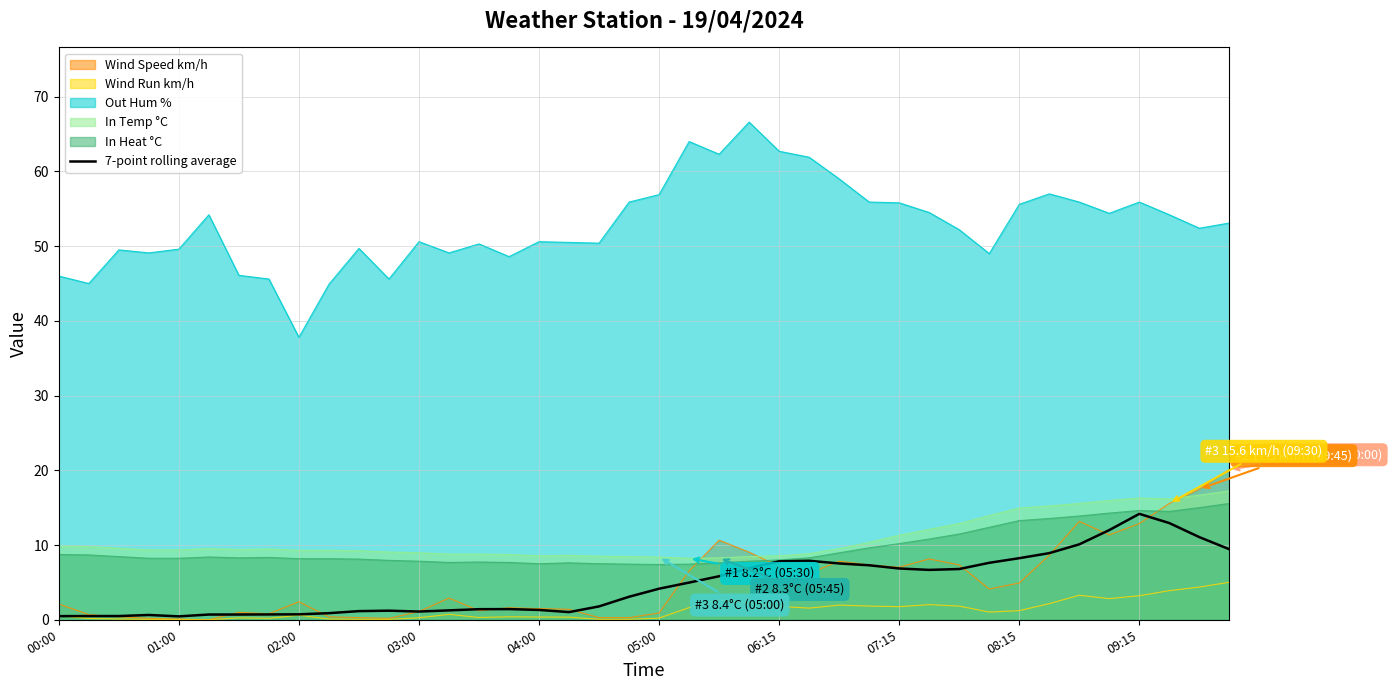

Which series has the widest spread of values?

Out Hum %